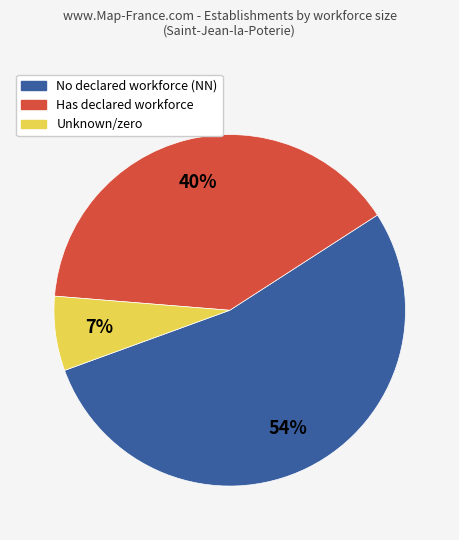

Do Unknown/zero and No declared workforce (NN) together represent more than half of the pie?

Yes